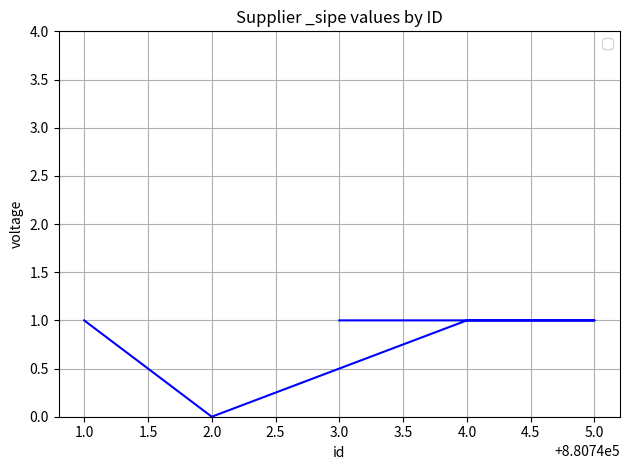

Where is the first local minimum?

2.0